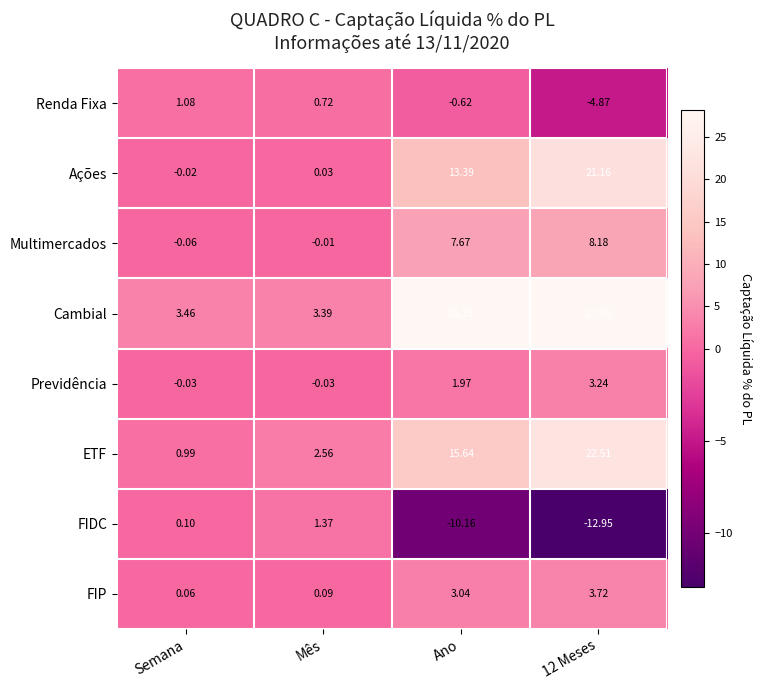

What is the smallest value displayed?

-12.9